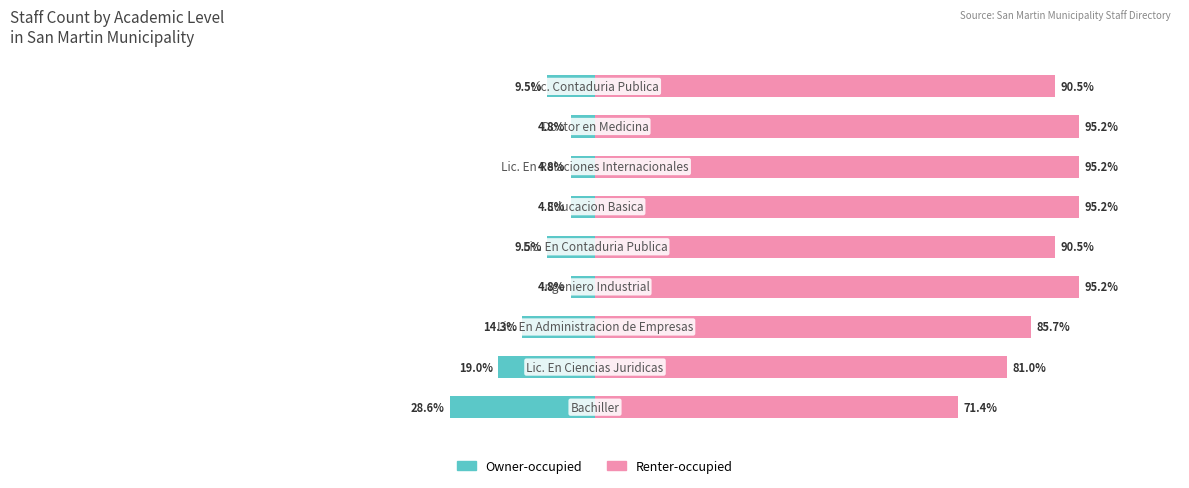

At which category is the sum across all series the highest?

3